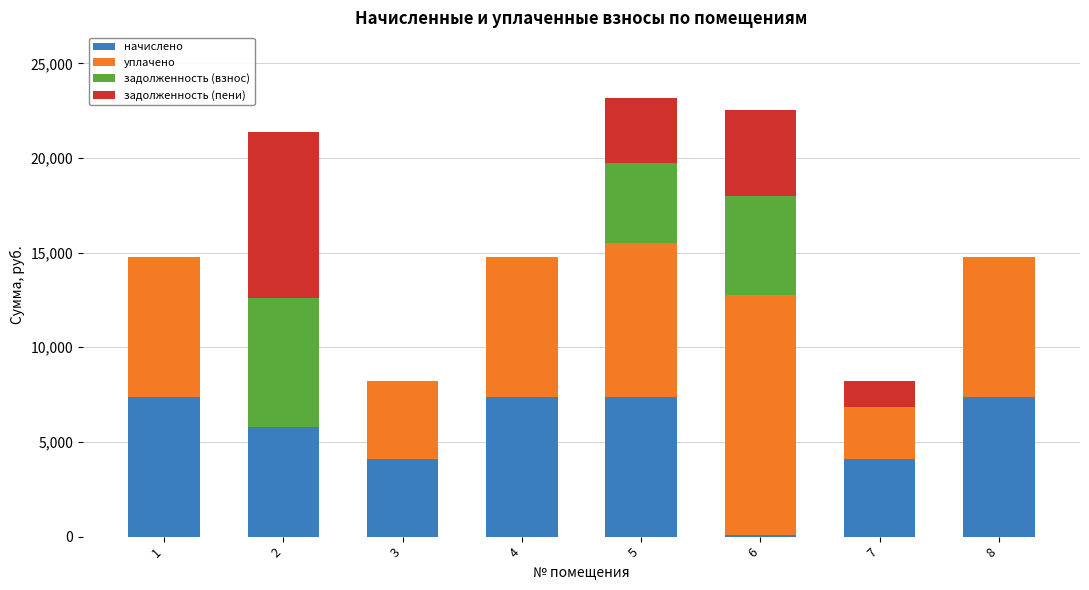

Are the bars horizontal?

No